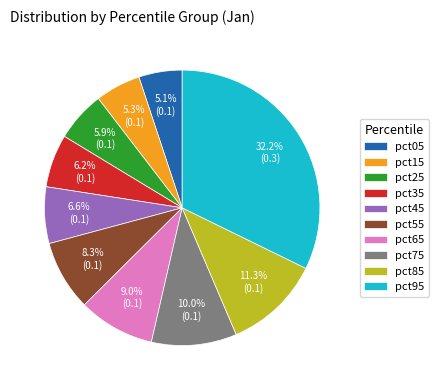

Does any single category account for the majority?

No